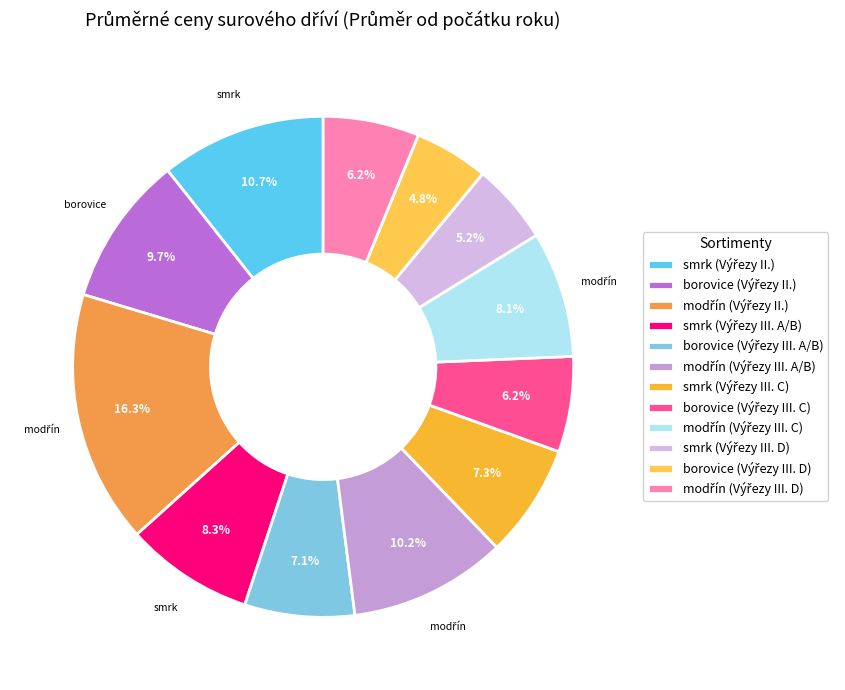

Does borovice (Výřezy III. A/B) represent more than half of the total?

No